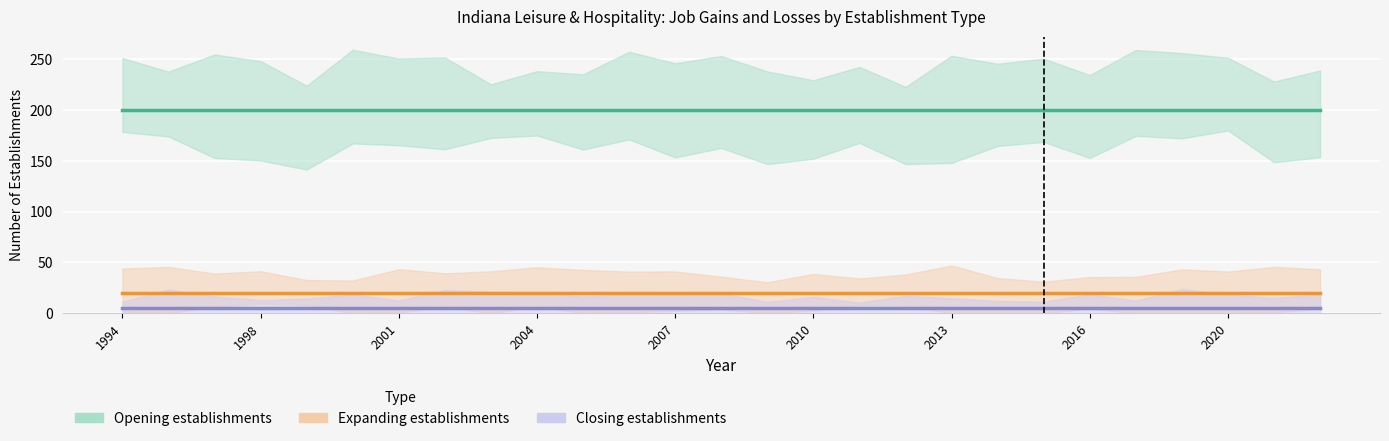

Is it true that Opening establishments equals 301 at 2020?

False